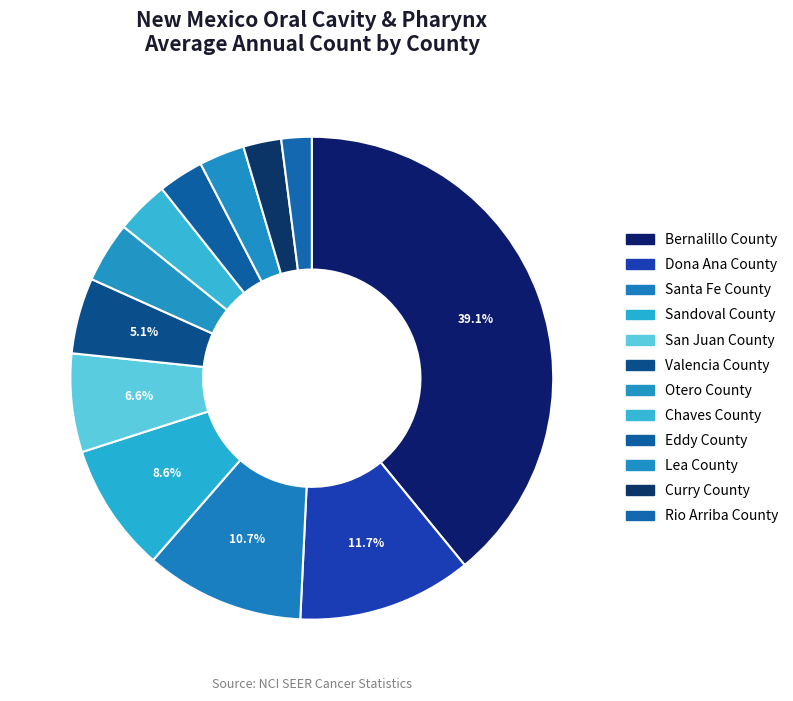

The Otero County slice represents 16% of the pie. True or false?

False